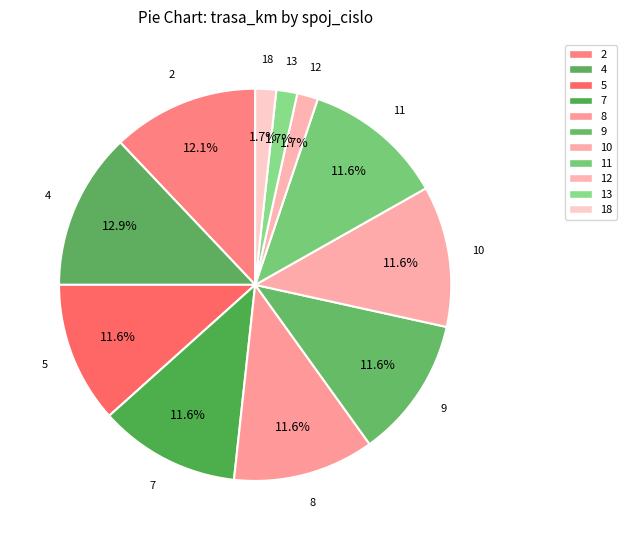

To the nearest percent, what portion does 18 represent?

2%